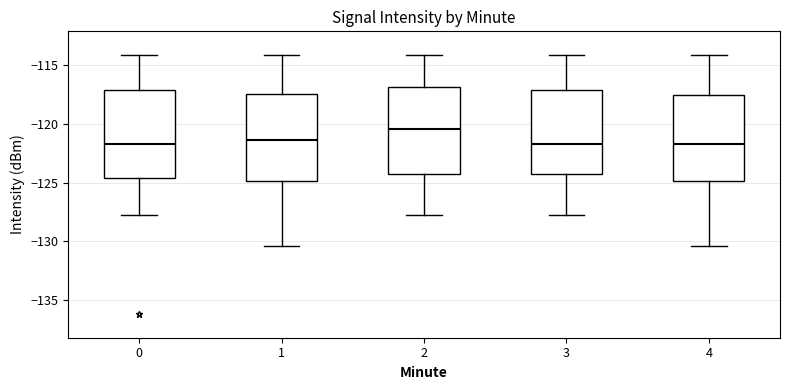

Reading left to right, transcribe this box plot: for each box, give where its median line is, the range the box spans, and where its two whiskers end, as read against the y-axis. The values are not printed on the chart, so give them approximately, as read against the axis.

0: median -121.5, box -124.5 to -117.0, whiskers -127.5 to -114.0
1: median -121.5, box -125.0 to -117.5, whiskers -130.5 to -114.0
2: median -120.5, box -124.5 to -117.0, whiskers -127.5 to -114.0
3: median -121.5, box -124.5 to -117.0, whiskers -127.5 to -114.0
4: median -121.5, box -125.0 to -117.5, whiskers -130.5 to -114.0